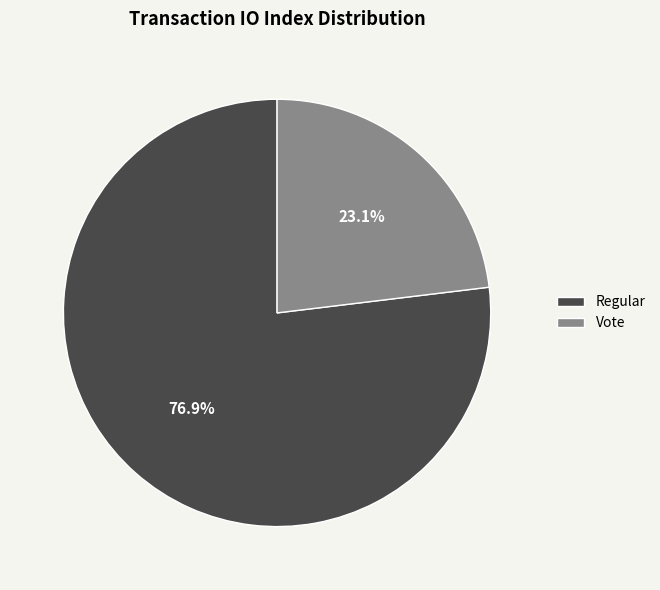

To the nearest percent, what is the average slice percentage?

50%